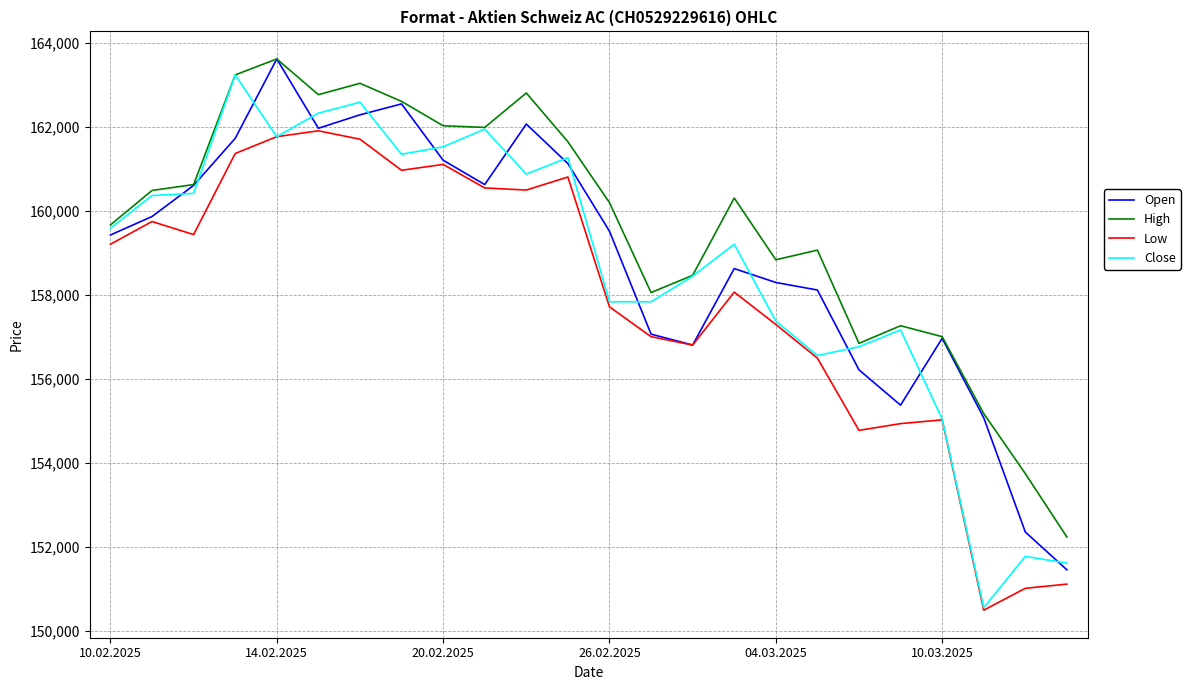

True or false: High and Low intersect in this chart.

False